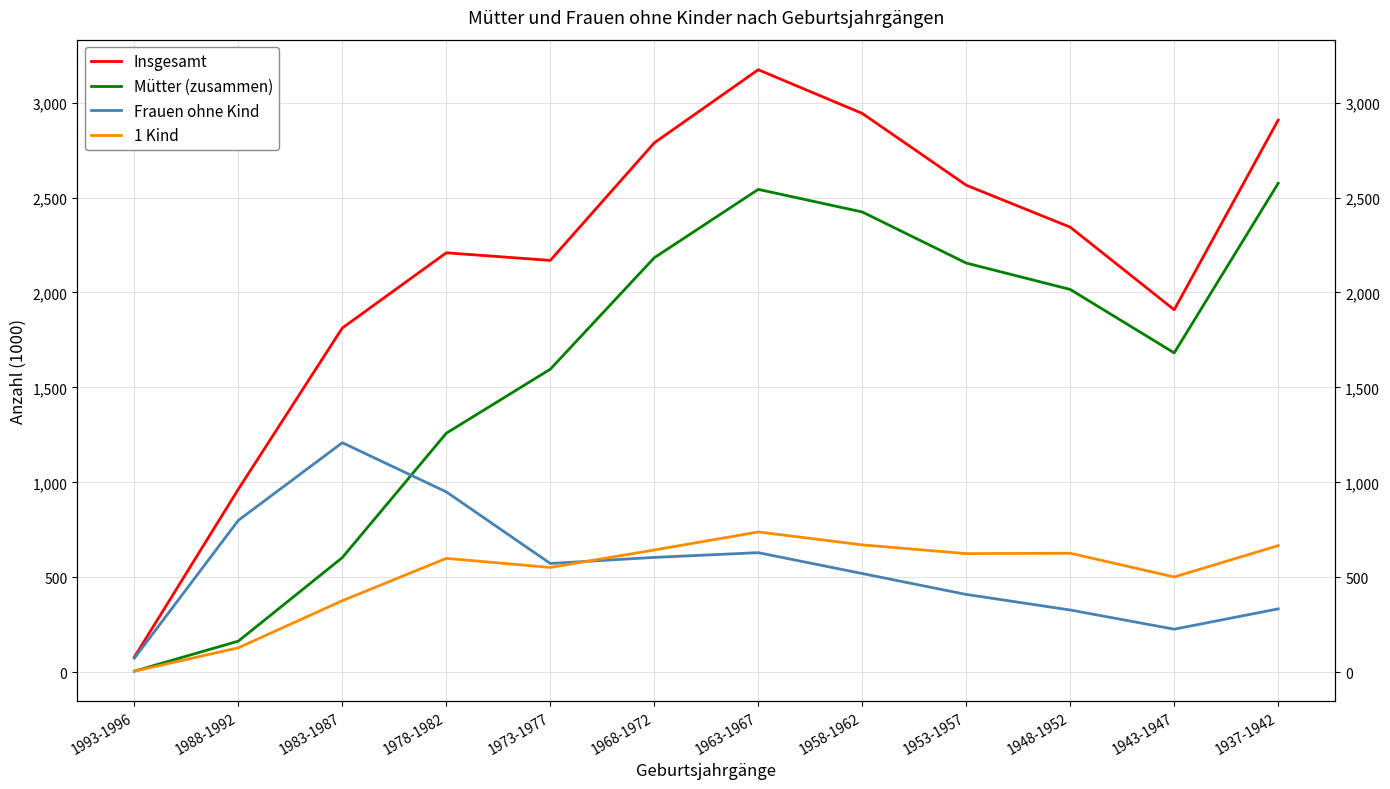

At which label does 1 Kind first exceed 625?

1968-1972